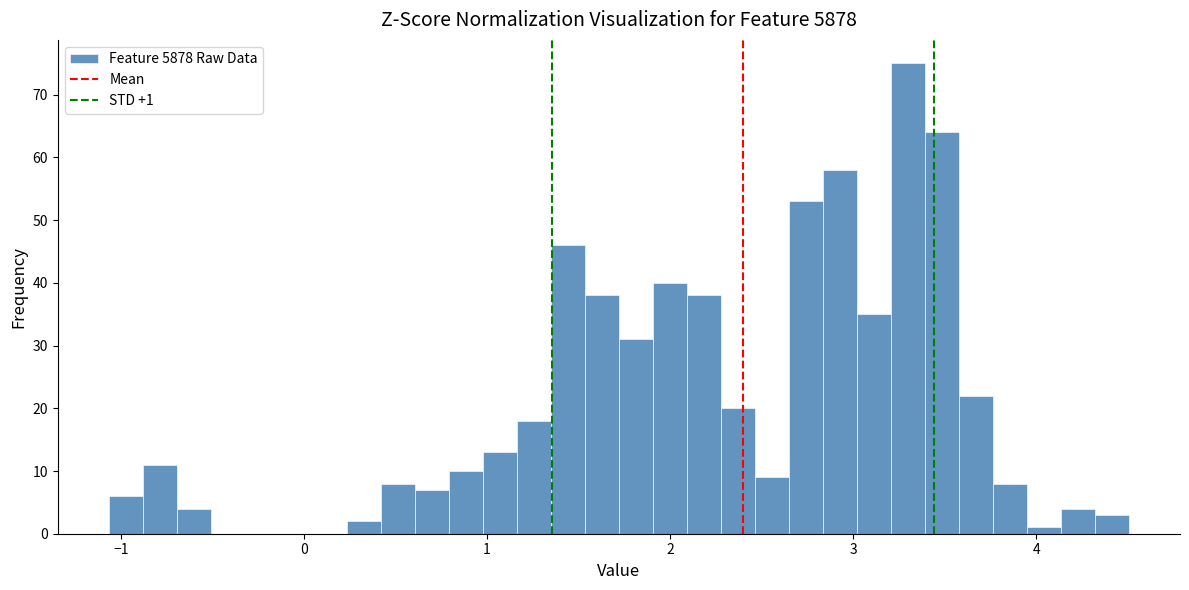

Read against the x-axis, roughly where is the centre of the tallest bar?

3.3